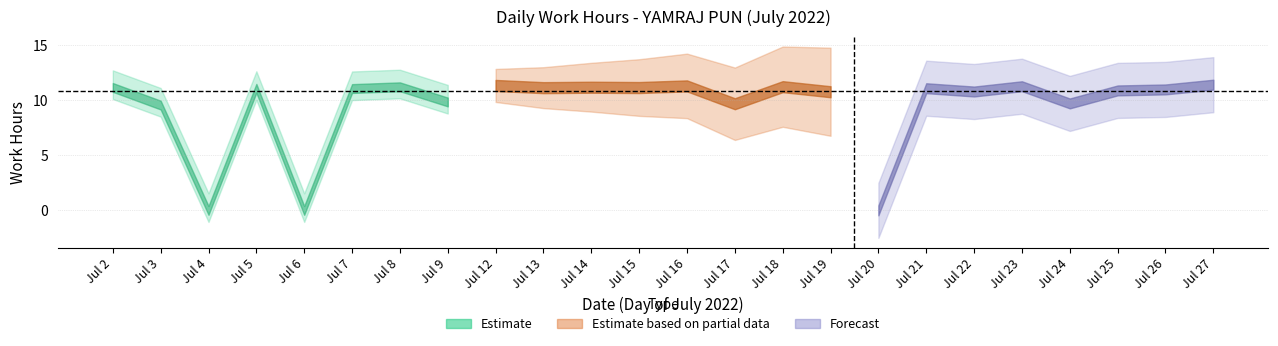

At which category does the data reach its first local peak?

5